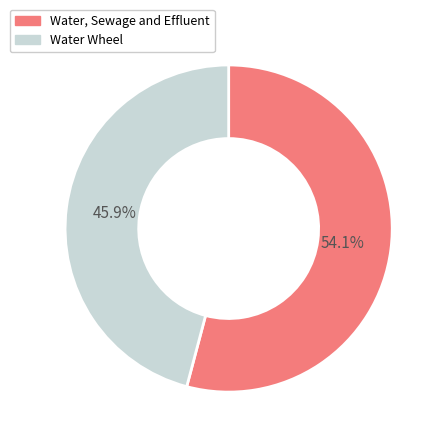

Count the number of slices in the pie.

2